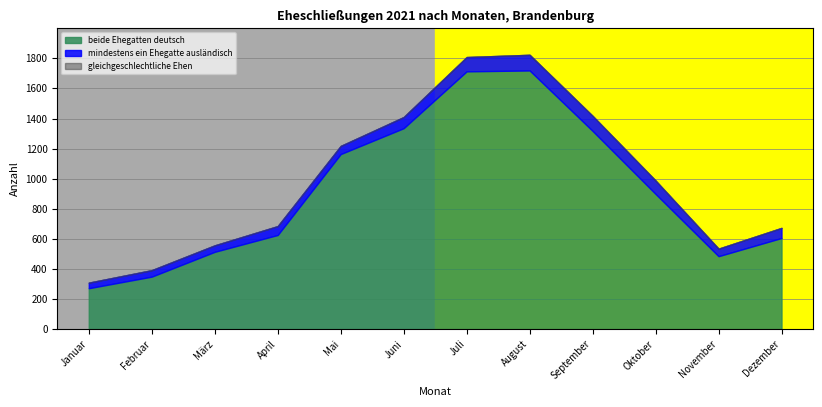

At which category is the sum across all series the highest?

August